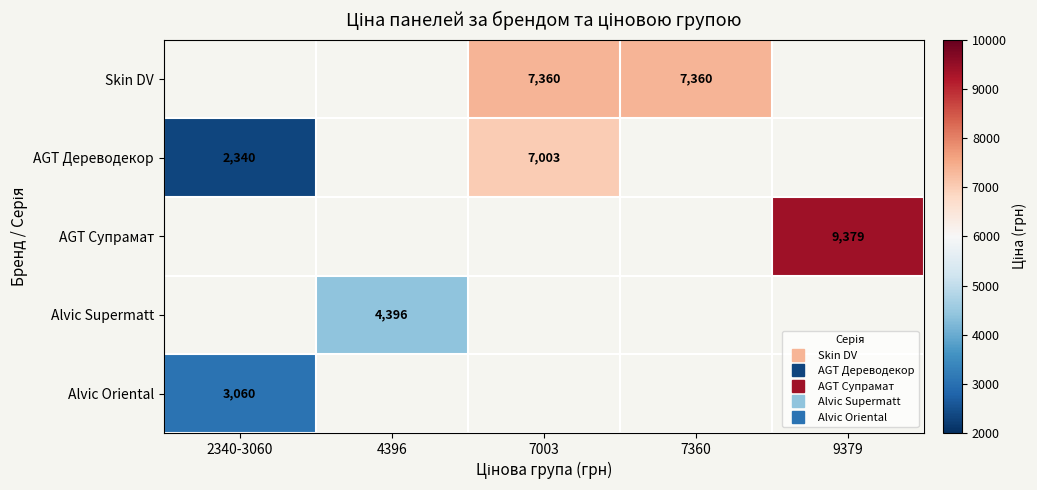

Which has a higher value, 2340-3060 or 7003?

7003